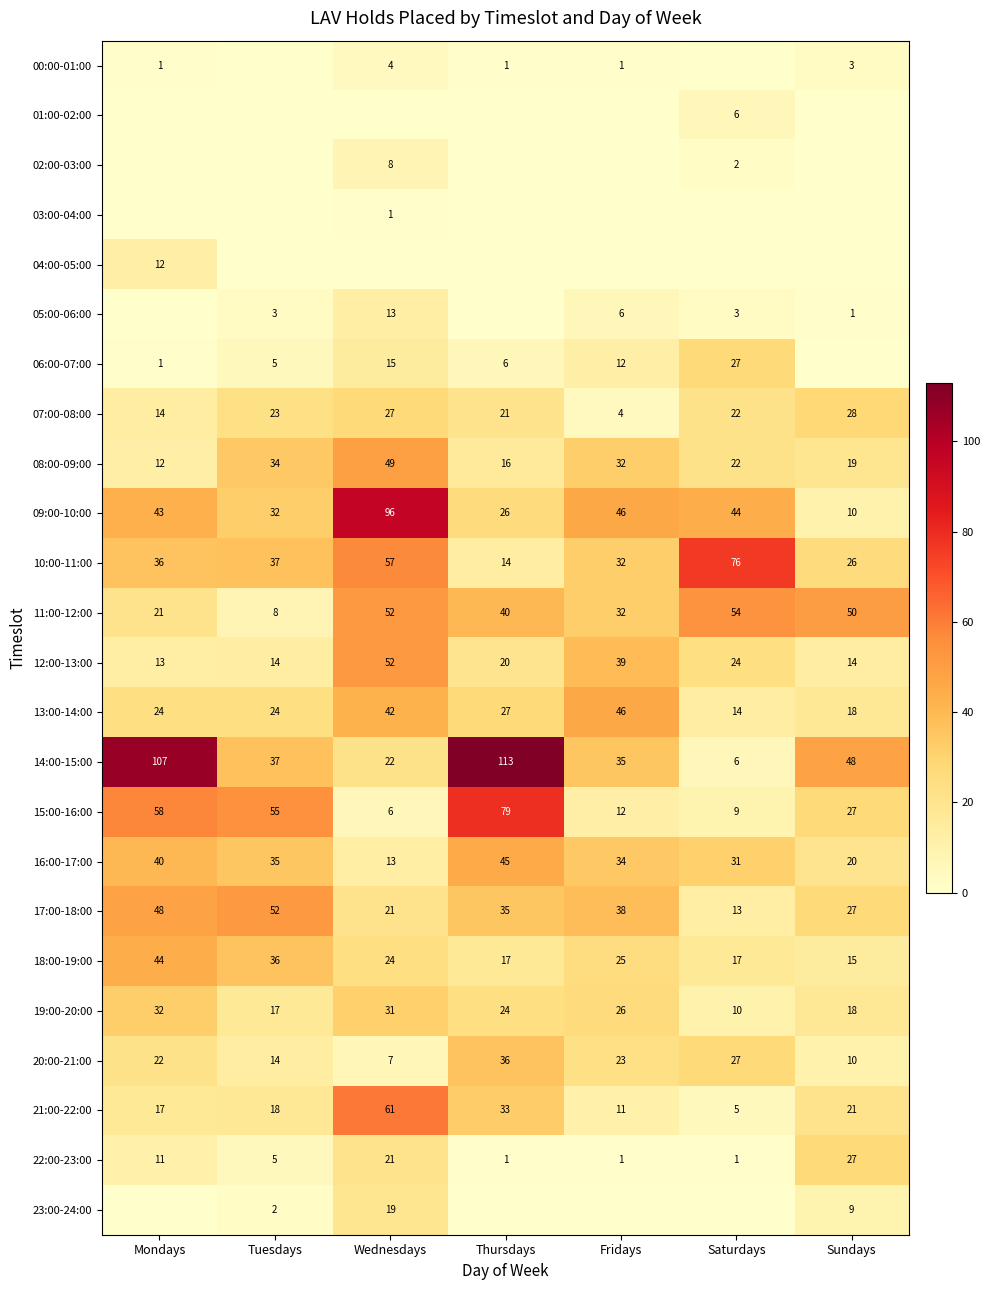

Is it true that 07:00-08:00 equals 14 at Mondays?

True